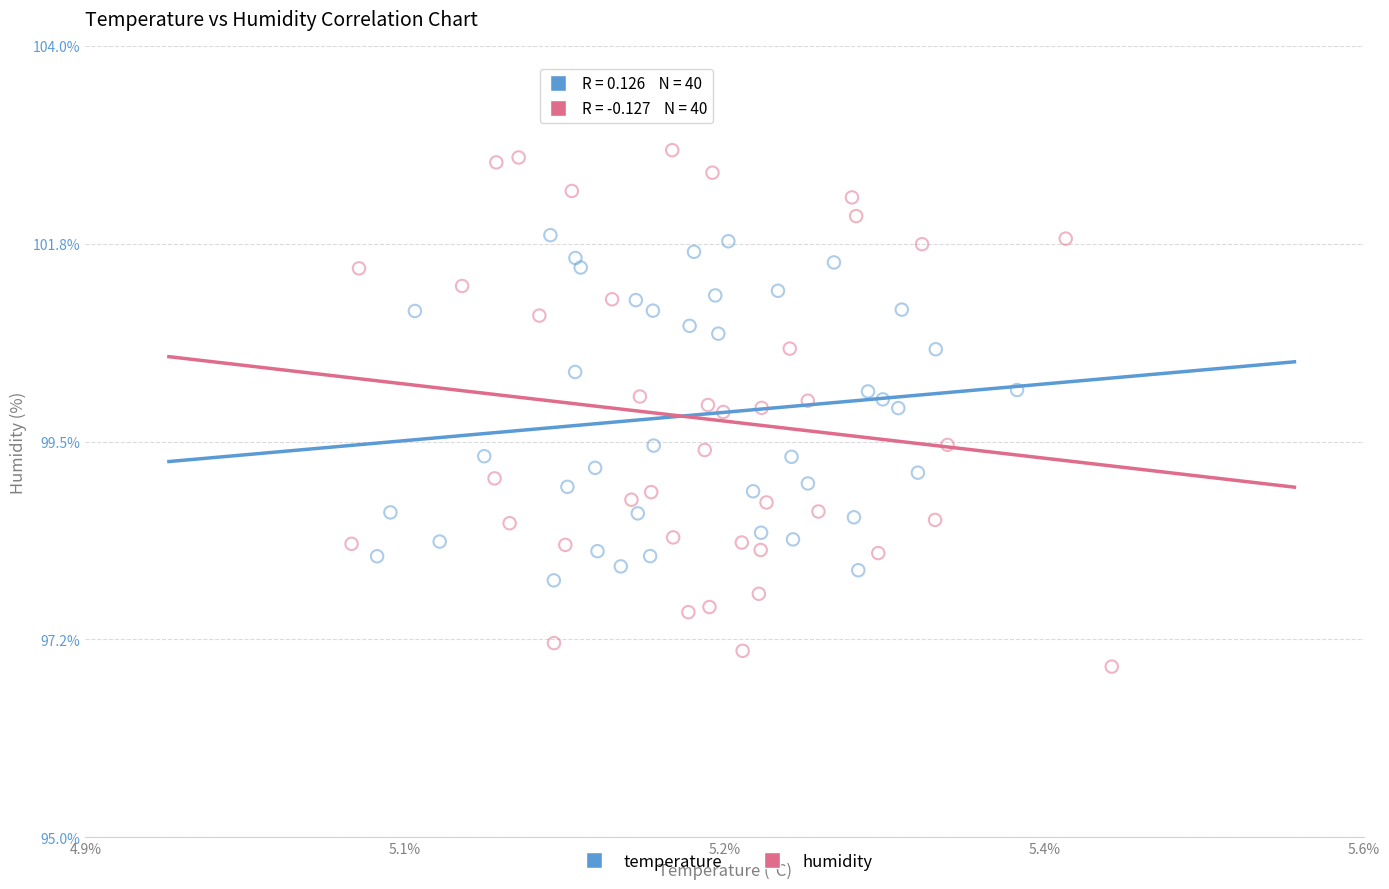

Which series has the widest spread of Y values?

humidity